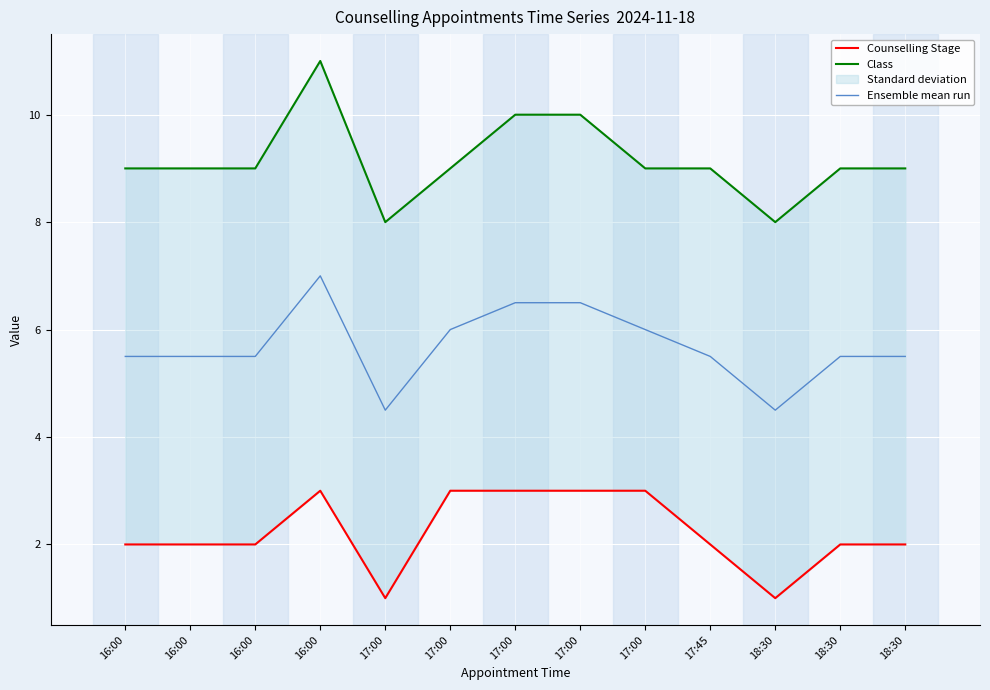

Reading left to right, what are all the values shown in this chart?

Counselling Stage: 2.0	2.0	2.0	3.0	1.0	3.0	3.0	3.0	3.0	2.0	1.0	2.0	2.0
Class: 9.0	9.0	9.0	11.0	8.0	9.0	10.0	10.0	9.0	9.0	8.0	9.0	9.0
Ensemble mean run: 5.5	5.5	5.5	7.0	4.5	6.0	6.5	6.5	6.0	5.5	4.5	5.5	5.5